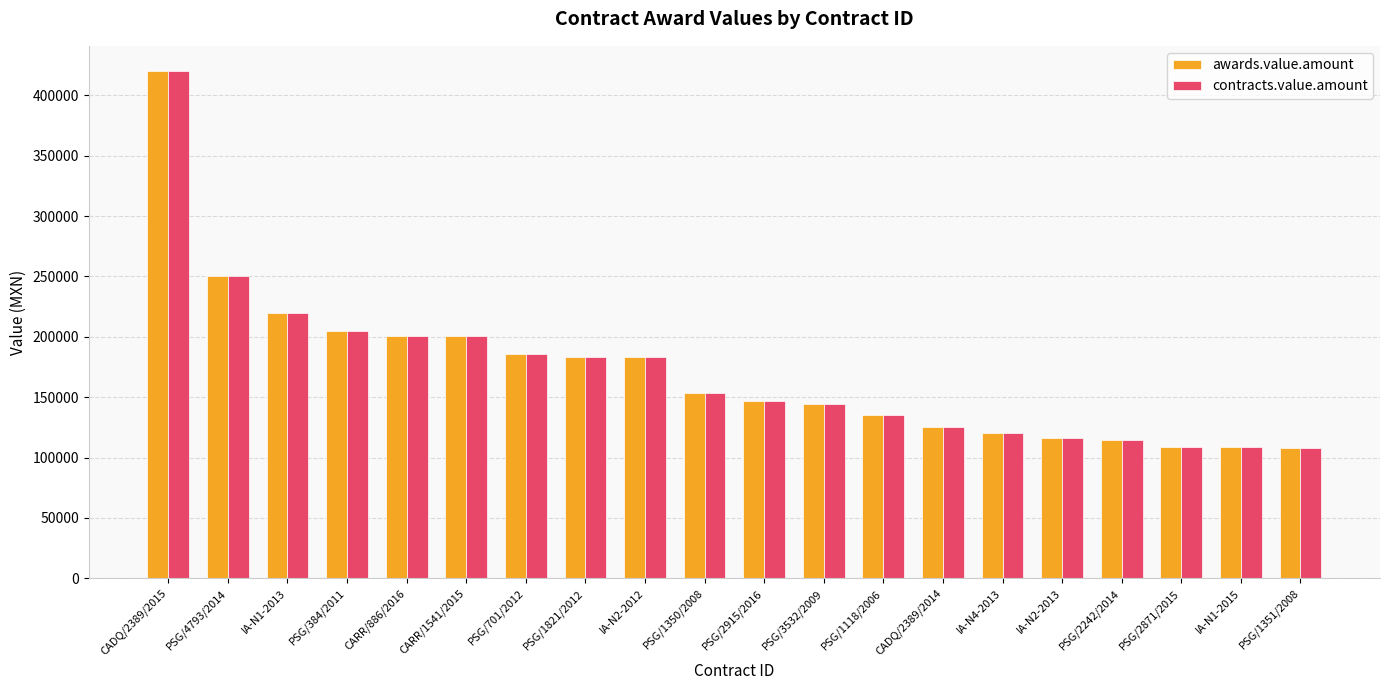

At which category is the sum across all series the highest?

CADQ/2389/2015